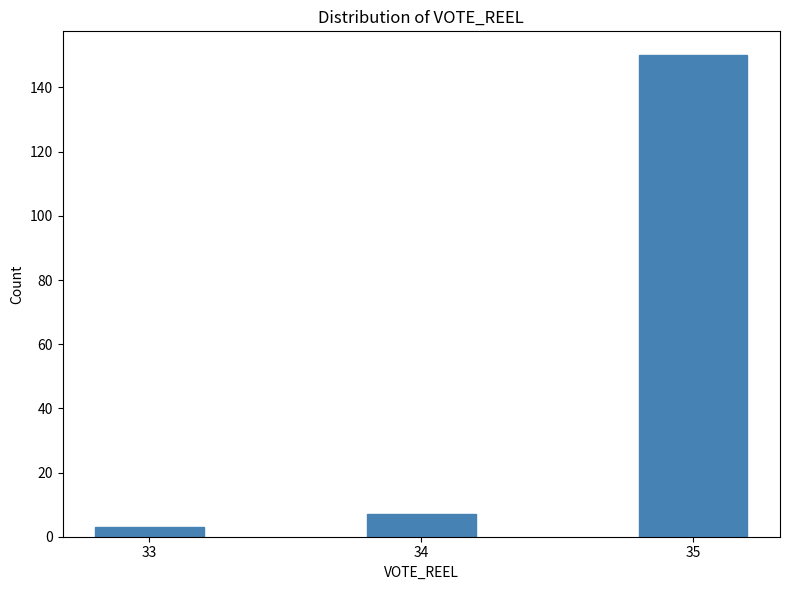

Reading left to right, extract all data points from this chart.

33=3	34=7	35=150